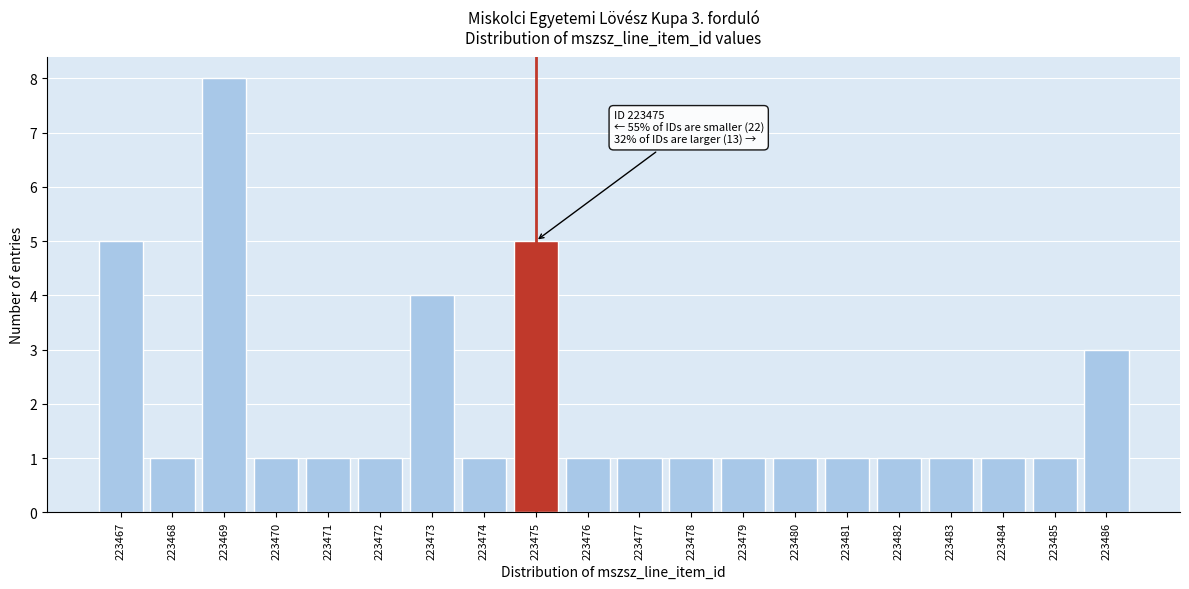

Reading right to left, extract all data points from this chart.

223486=3	223485=1	223484=1	223483=1	223482=1	223481=1	223480=1	223479=1	223478=1	223477=1	223476=1	223475=5	223474=1	223473=4	223472=1	223471=1	223470=1	223469=8	223468=1	223467=5